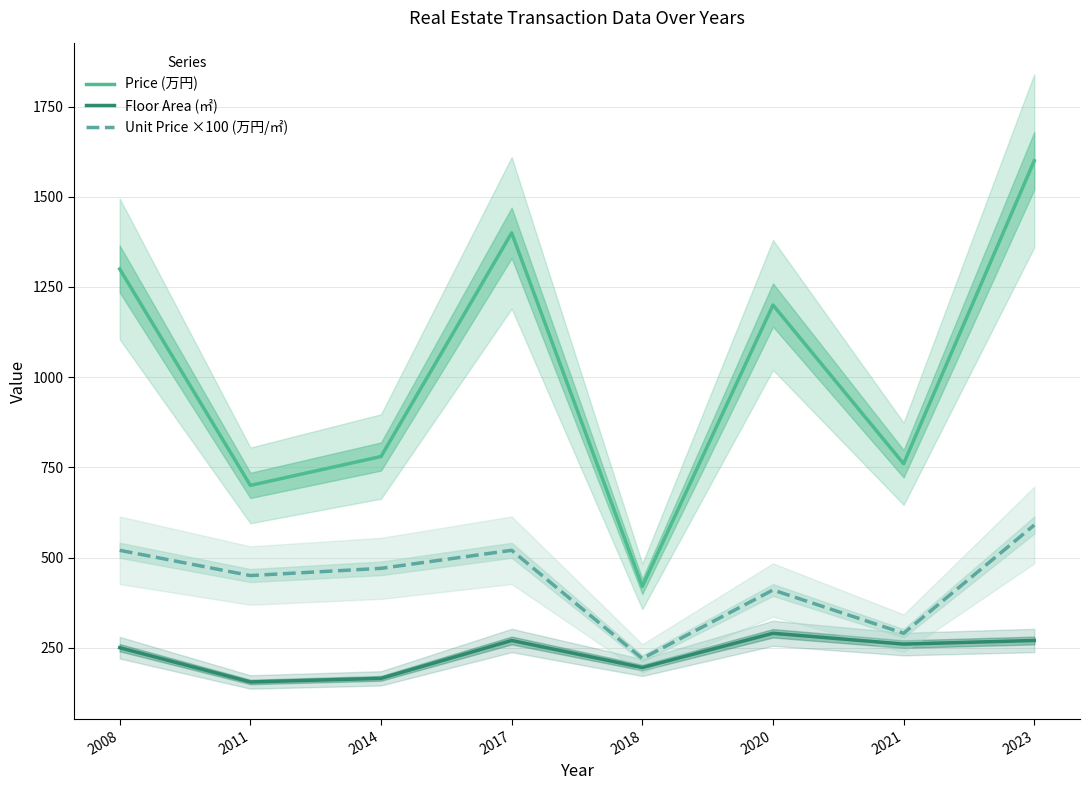

What is the approximate value of Floor Area (㎡) at 2023?

270.0